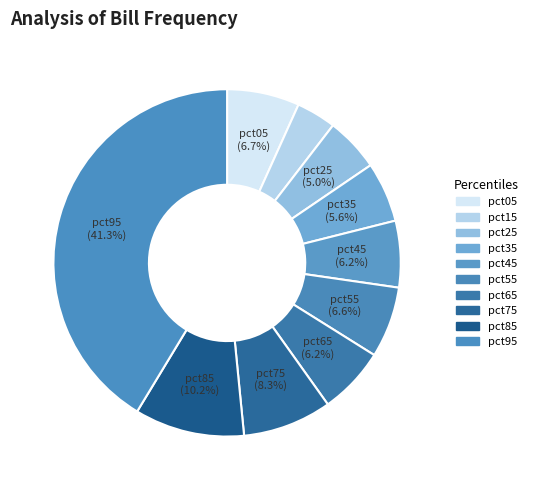

To the nearest percent, what is the difference between the pct75 and pct15 slice percentages?

5%